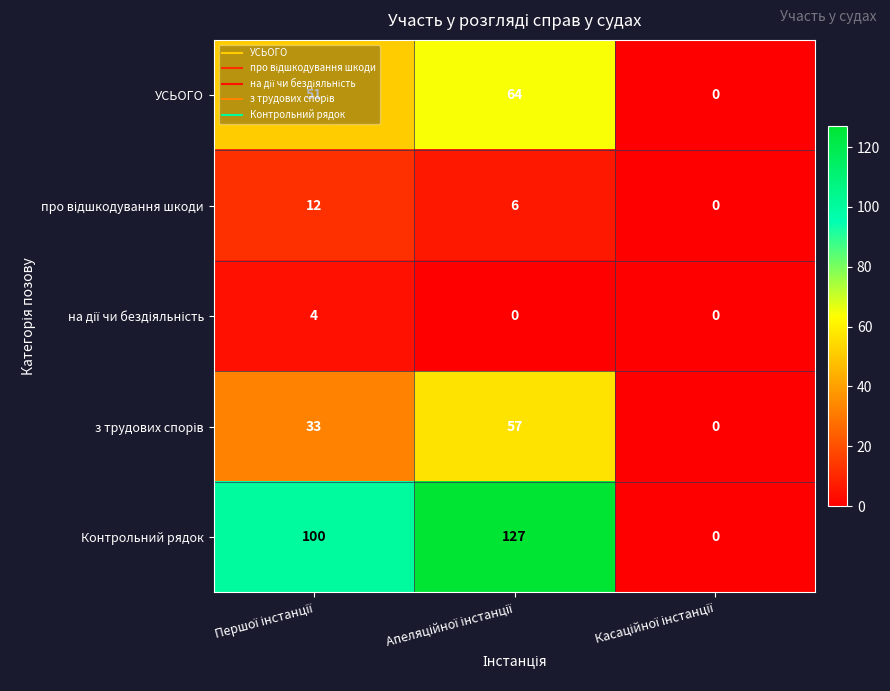

What is the maximum value shown in the chart?

127